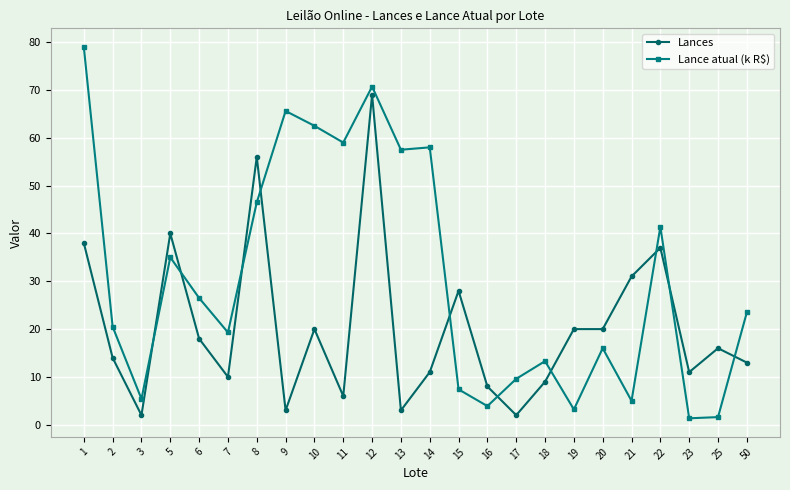

What is the total value across all series at 10?

82.5